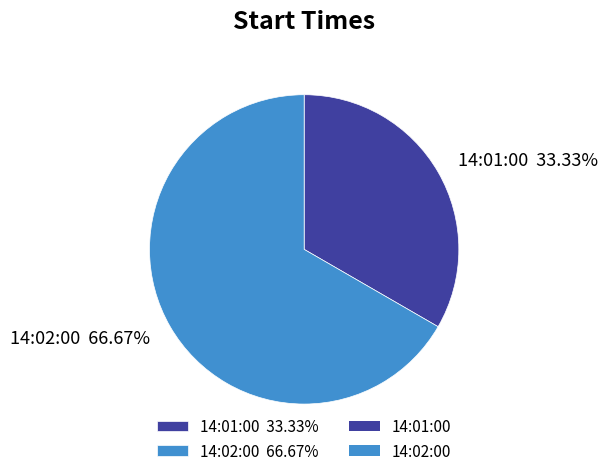

To the nearest percent, what percentage of the pie is 14:02:00?

67%